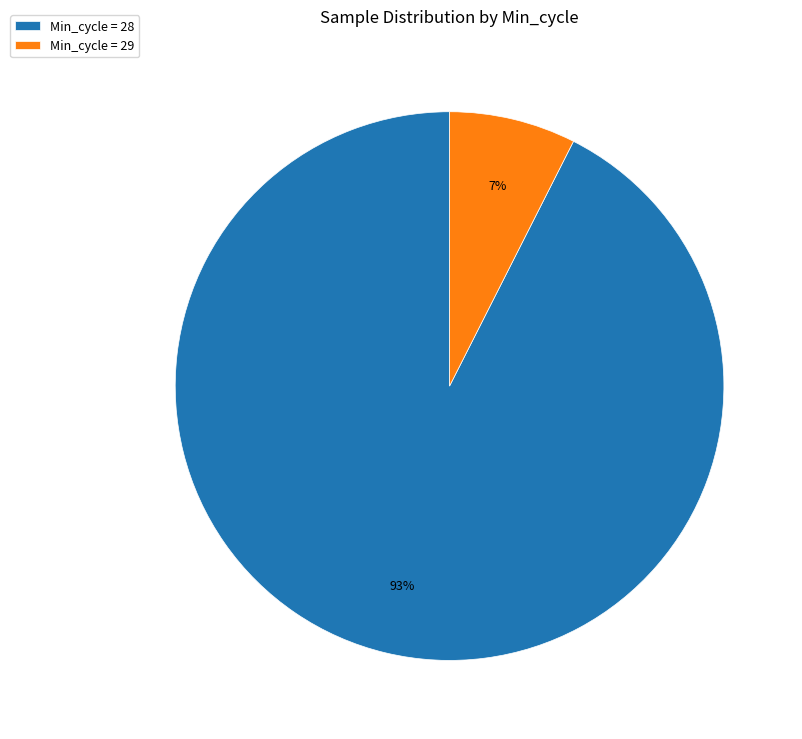

Is it true that Min_cycle = 29 is 1% of the pie?

False